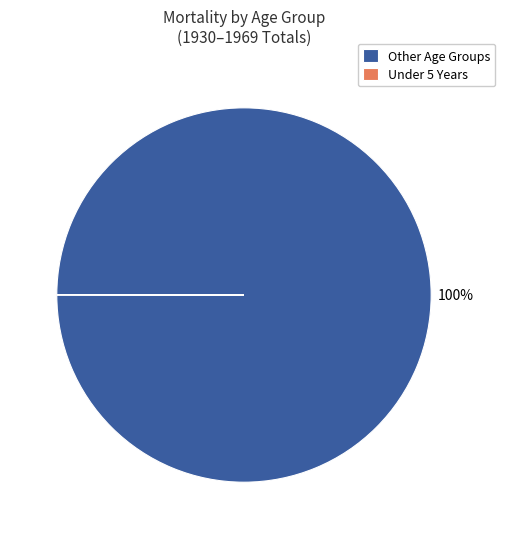

To the nearest percent, what percentage of the pie is Other Age Groups?

100%